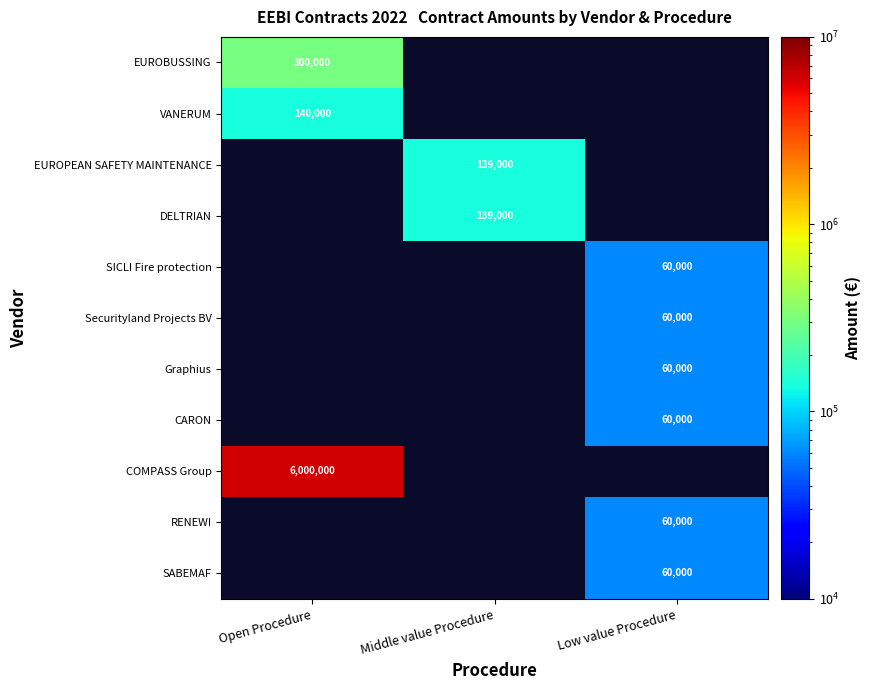

The value of Securityland Projects BV at Low value Procedure is 36858. True or false?

False